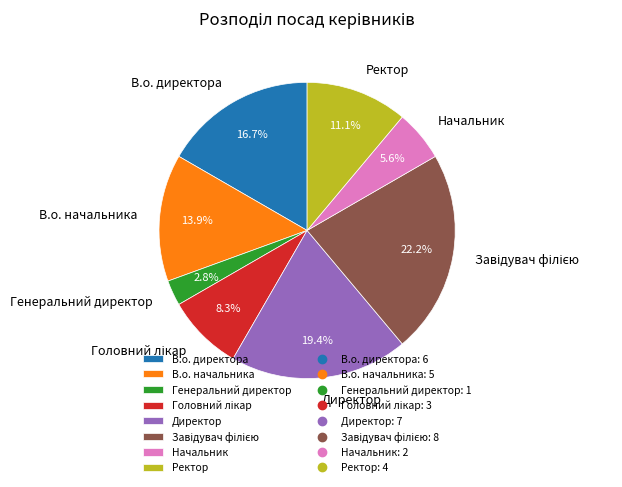

Which category has the smallest portion of the pie?

Генеральний директор